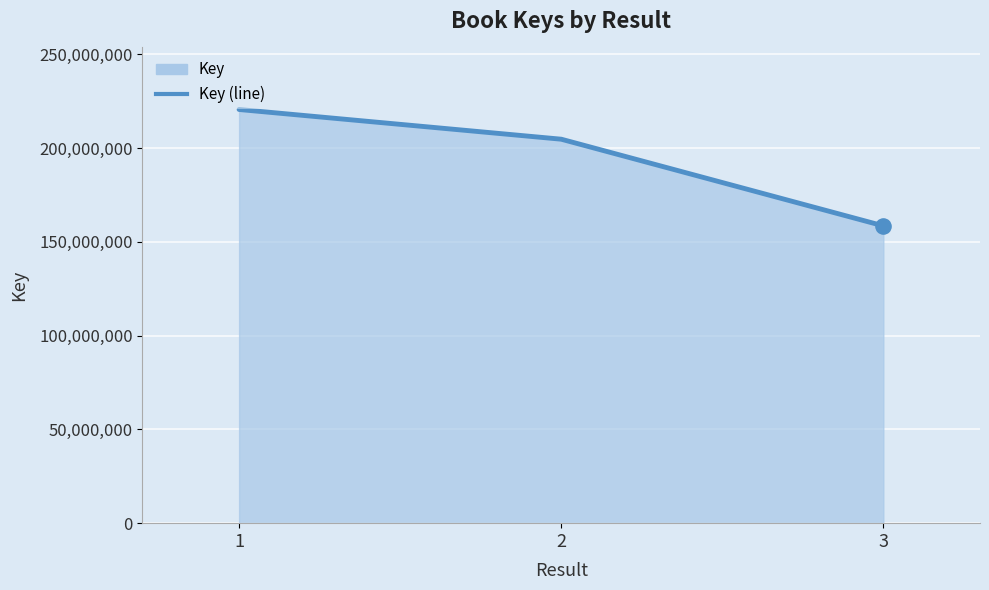

What is the ratio of the value at 2 to the value at 3?

1.3